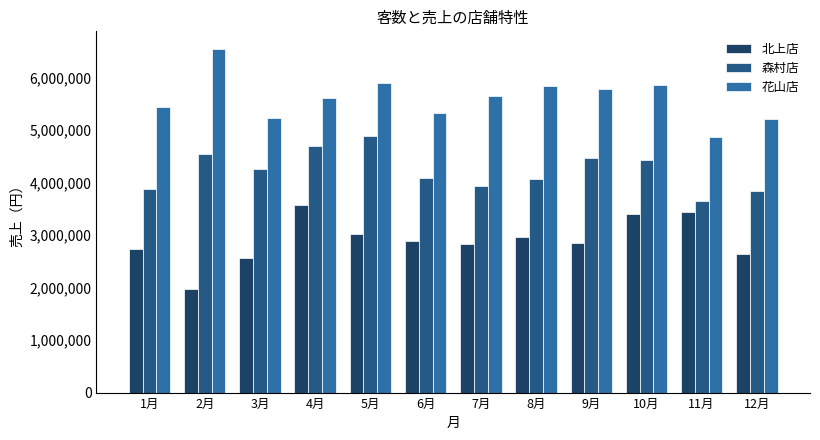

Count the number of categories in the chart.

12